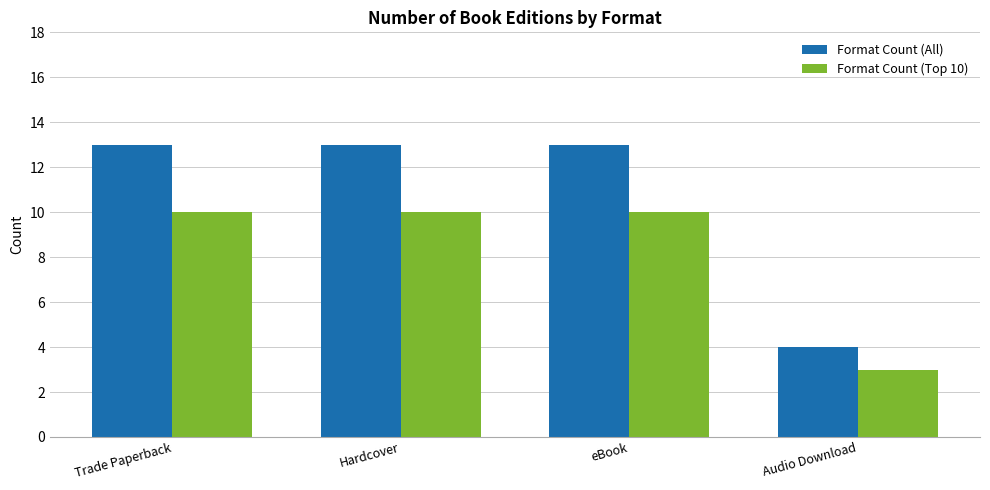

What is the minimum value shown in the chart?

3